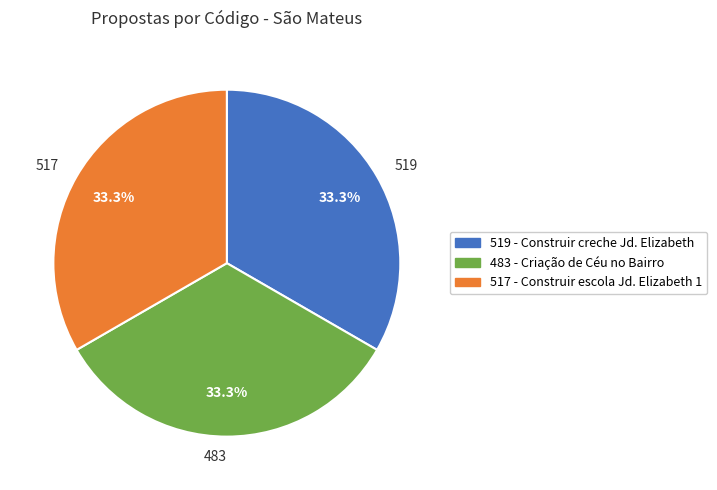

Combined, what portion of the pie is 517 and 483?

66.7%